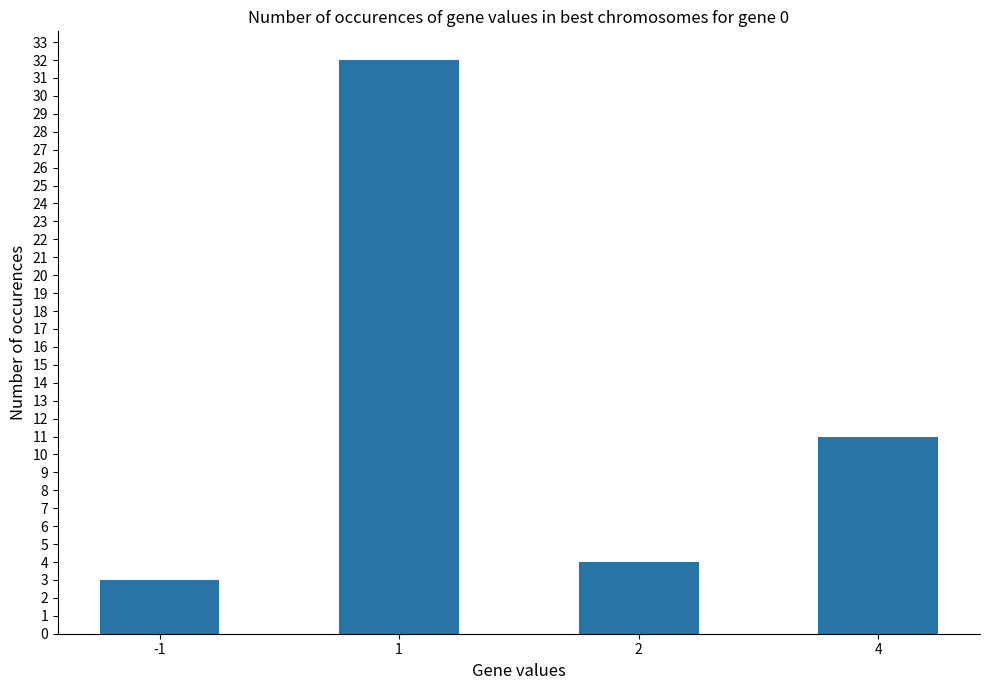

List the labels in order of value, largest first.

1, 4, 2, -1